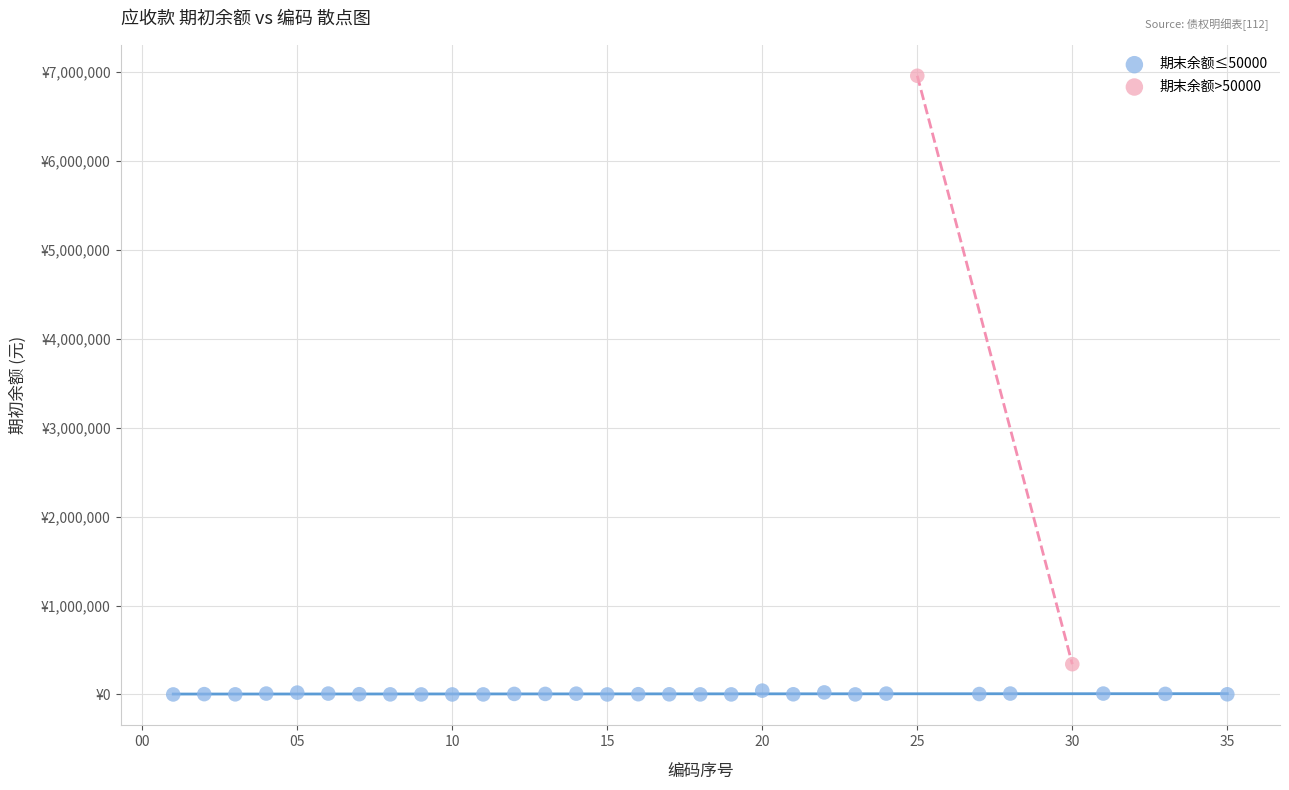

Which series reaches the minimum Y coordinate?

期末余额≤50000